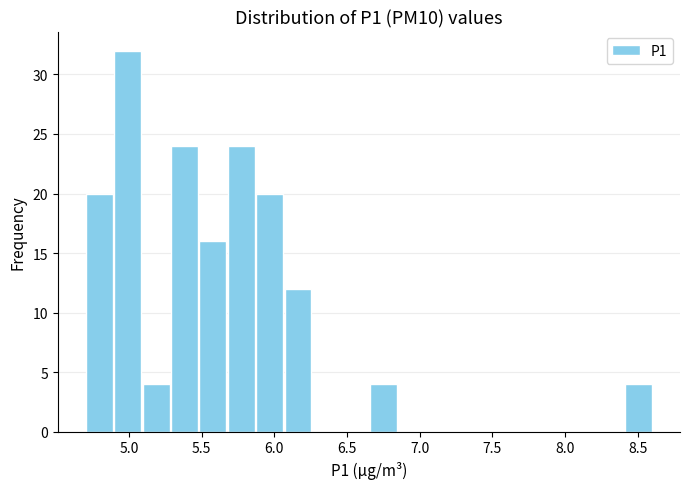

Around what value on the x-axis is the tallest bar? Give the approximate position of its centre, as read against the axis.

5.00